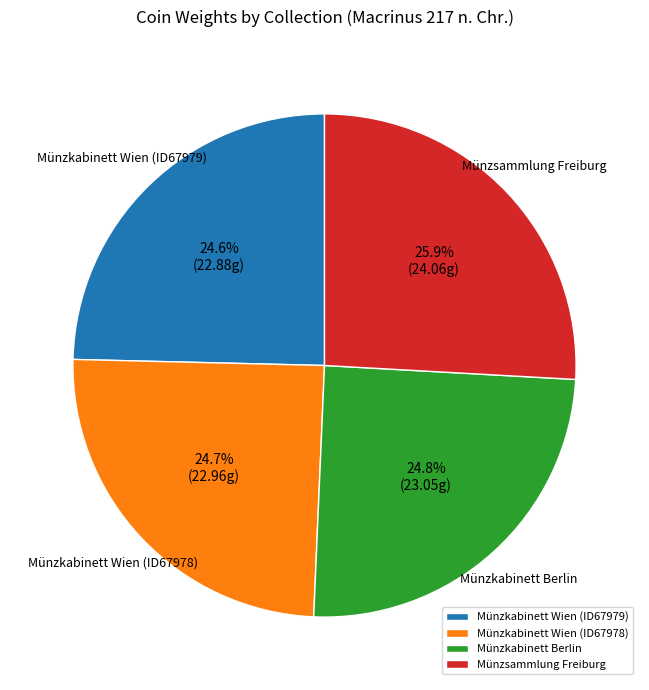

Is it true that Münzkabinett Wien (ID67978) is 31% of the pie?

False